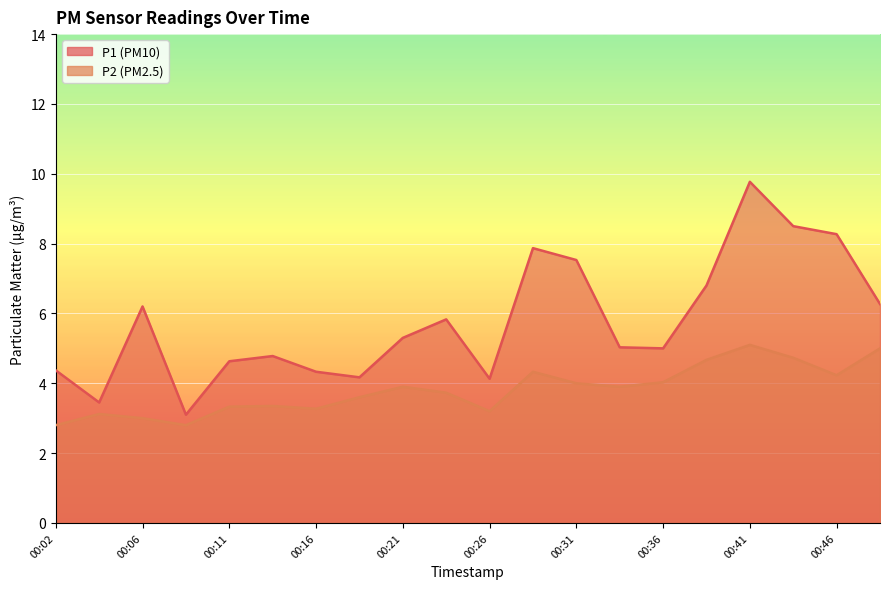

At which category does P1 reach its first local valley?

00:04